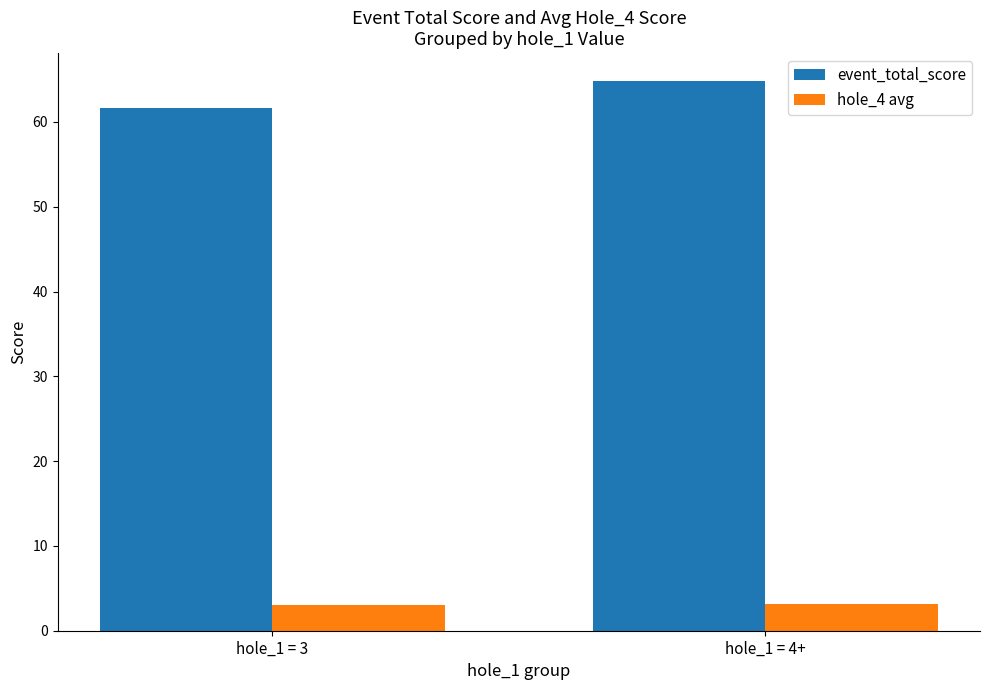

How many bars are there in total?

4